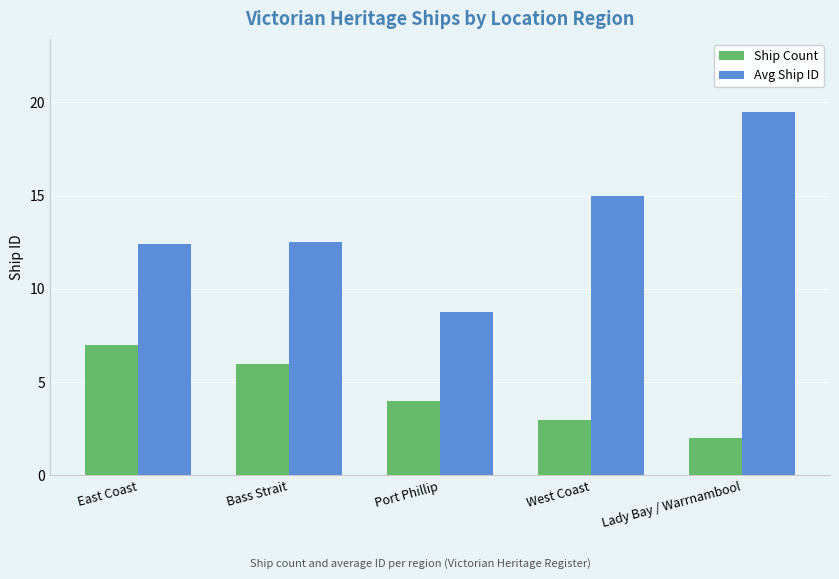

Which series has the largest range (max minus min)?

Avg Ship ID